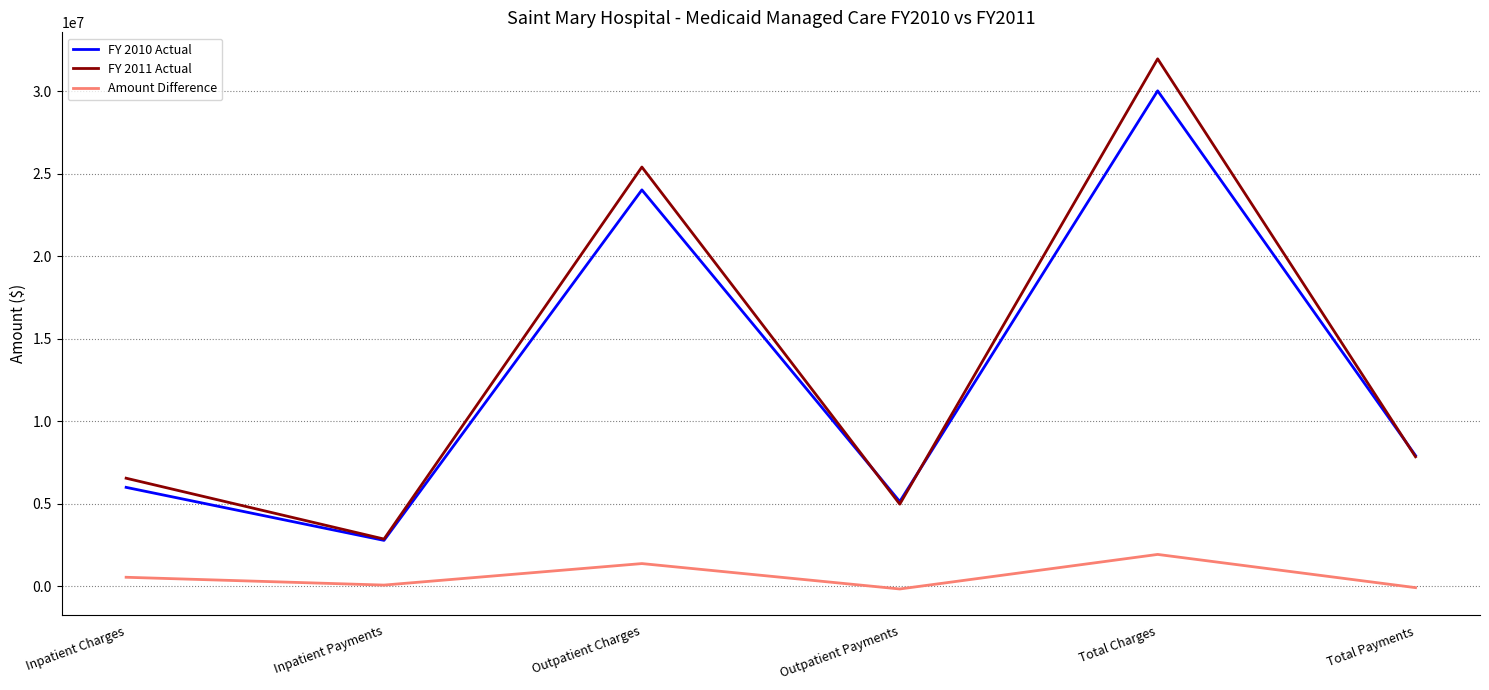

True or false: FY 2011 Actual and Amount Difference cross at least once.

False